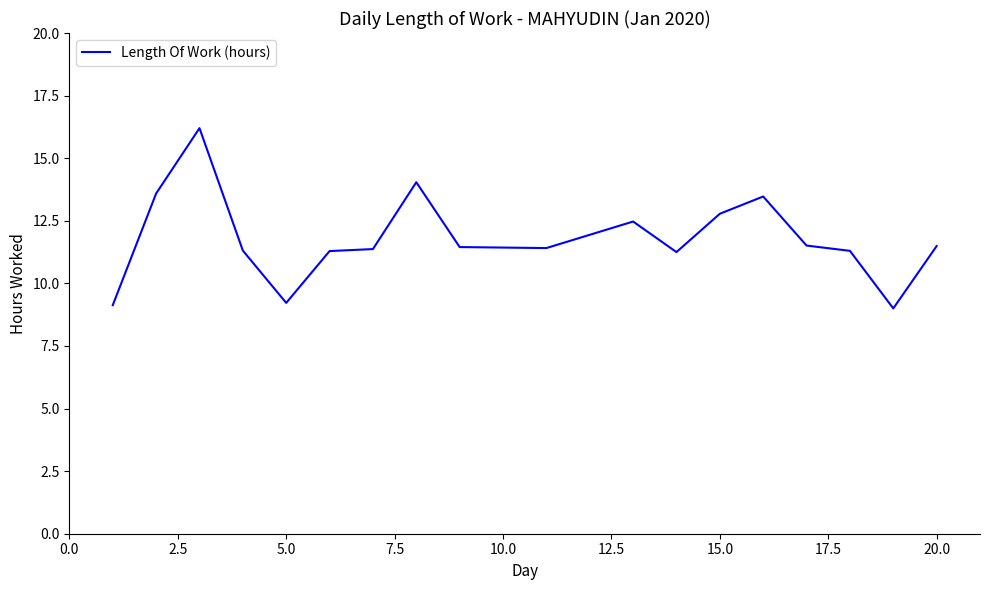

Does the chart display data point markers on the line(s)?

No